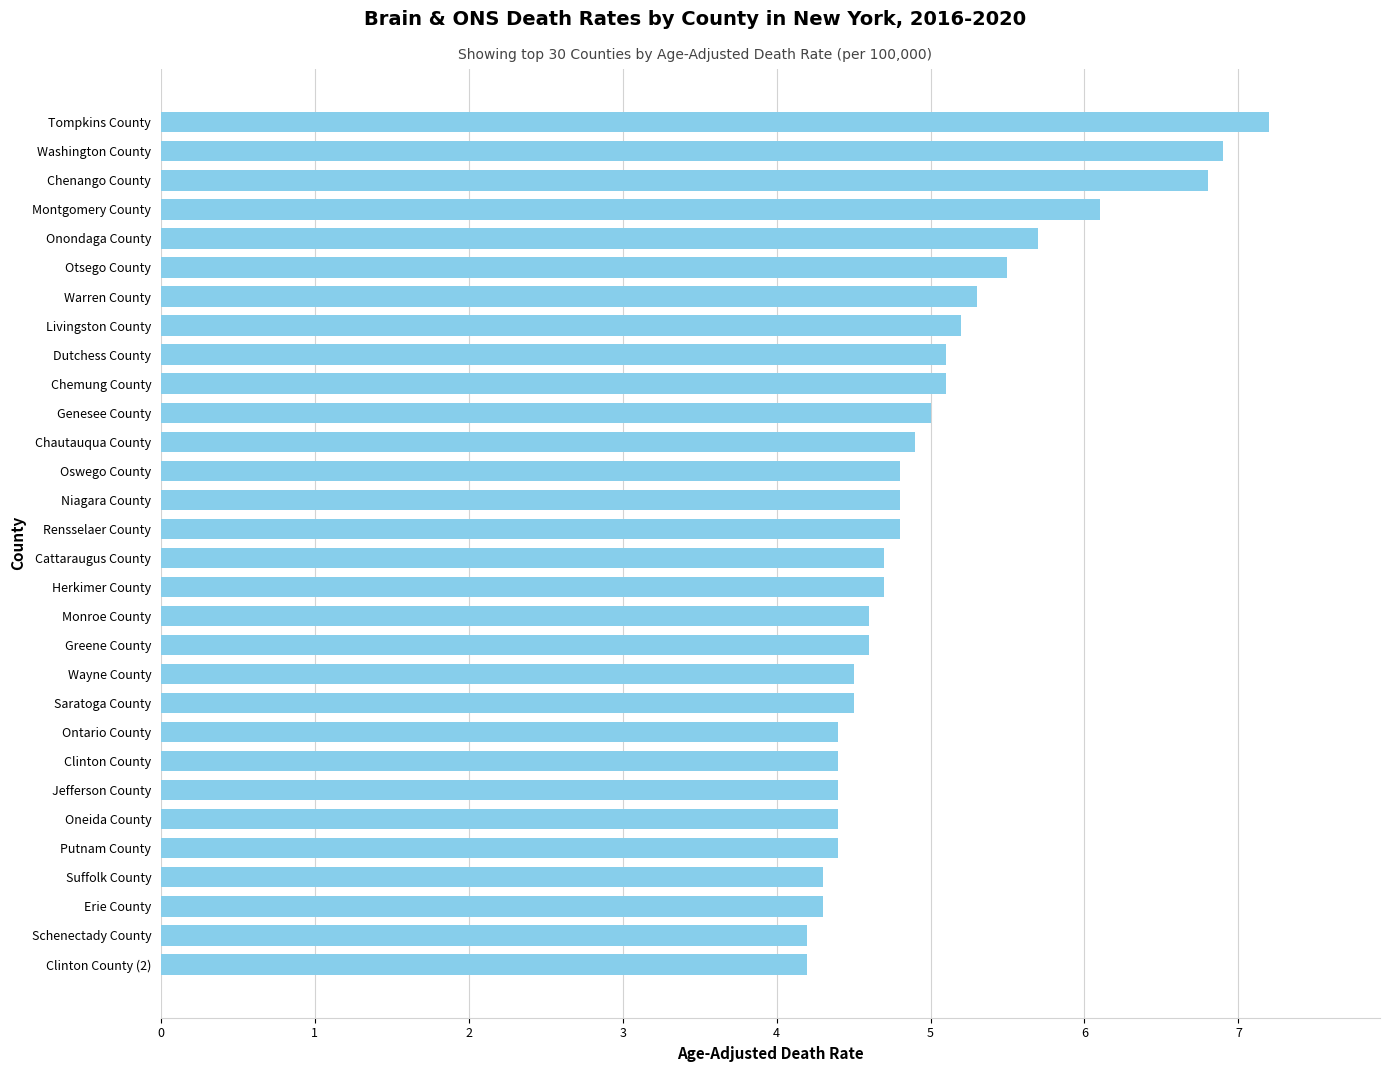

What is the difference between the second highest and second lowest values?

2.7